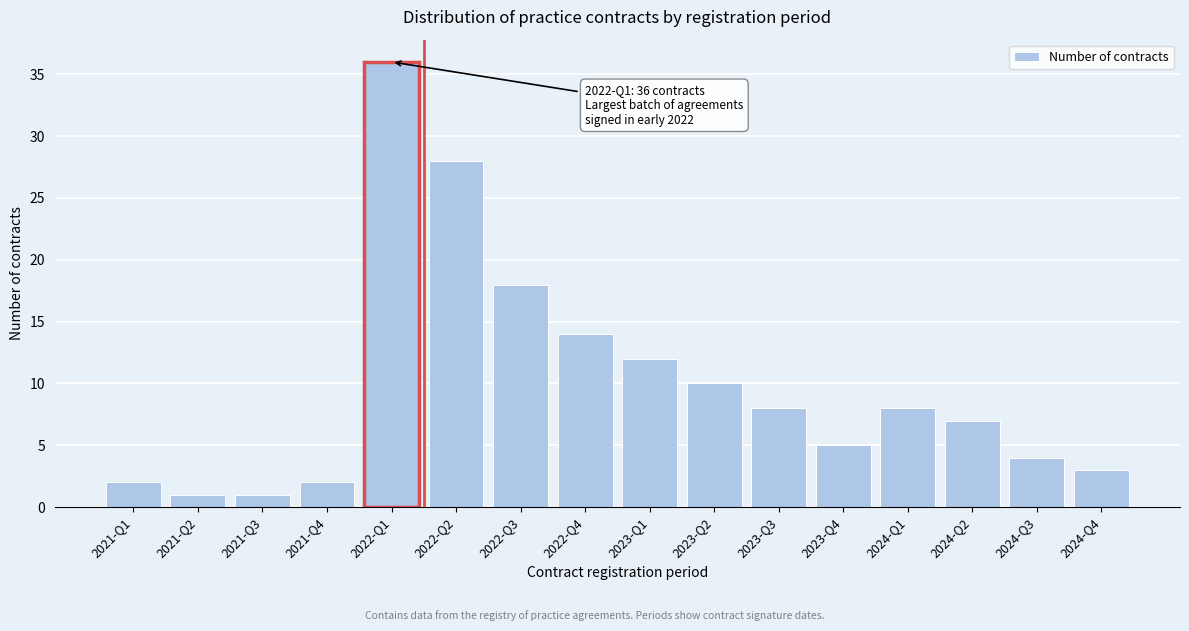

Reading left to right, extract all data points from this chart.

2021-Q1=2	2021-Q2=1	2021-Q3=1	2021-Q4=2	2022-Q1=36	2022-Q2=28	2022-Q3=18	2022-Q4=14	2023-Q1=12	2023-Q2=10	2023-Q3=8	2023-Q4=5	2024-Q1=8	2024-Q2=7	2024-Q3=4	2024-Q4=3